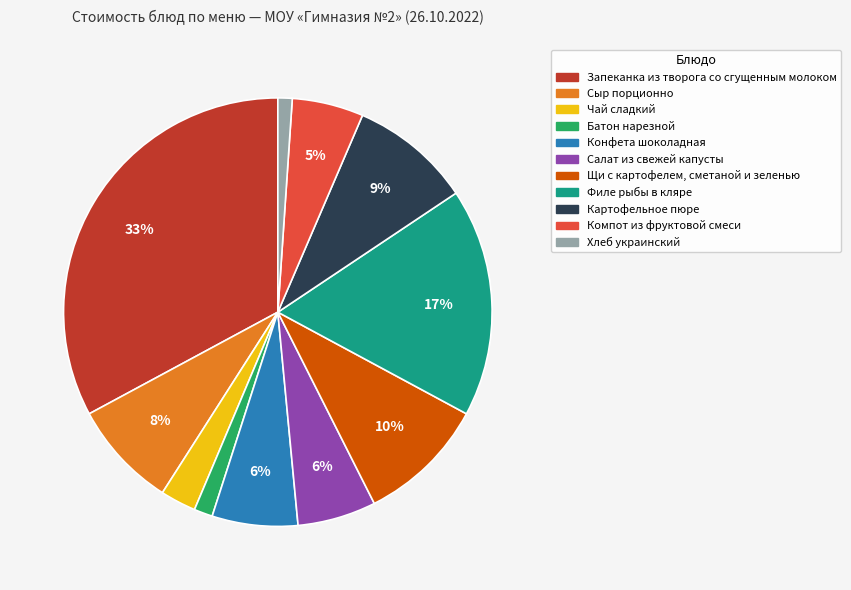

To the nearest percent, what is the difference between the Запеканка из творога со сгущенным молоком and Щи с картофелем, сметаной и зеленью slice percentages?

23%